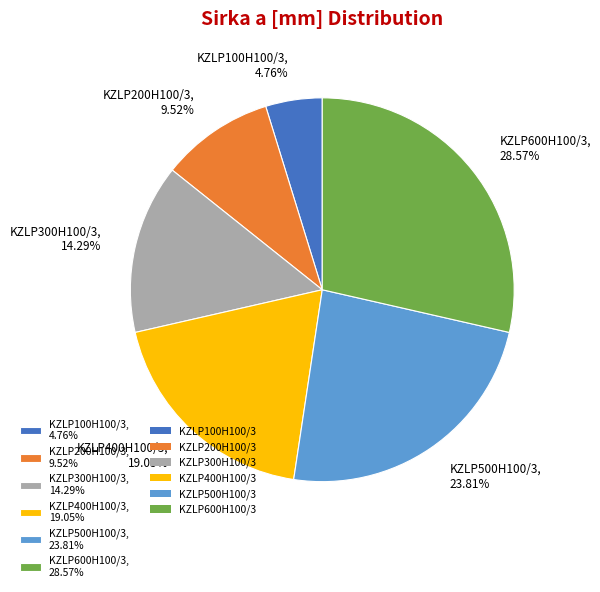

Which slice is the largest?

KZLP600H100/3